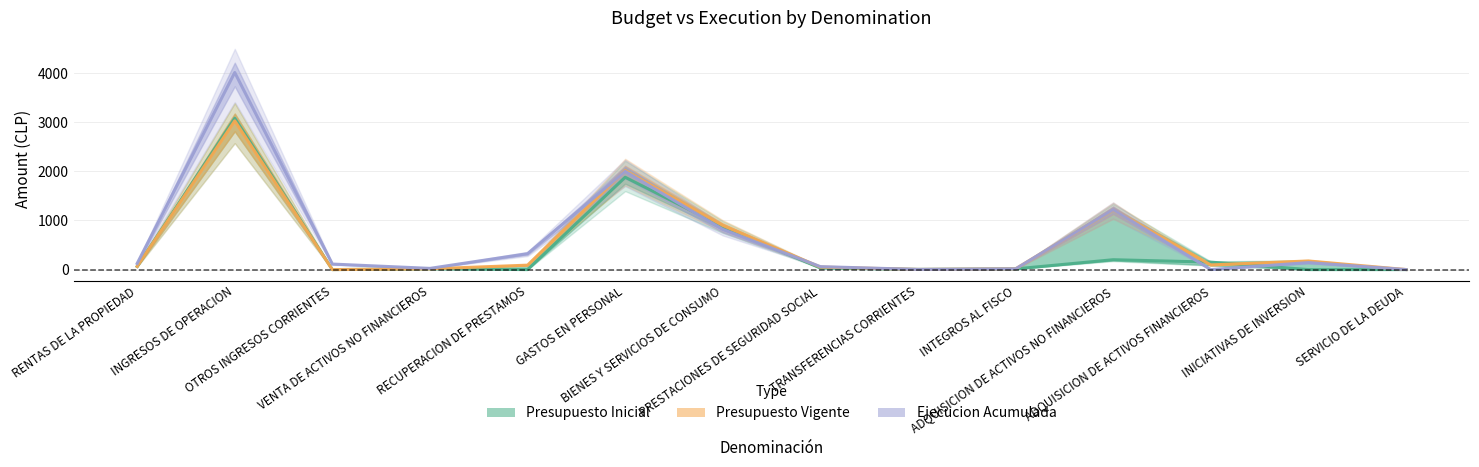

At which label does Presupuesto Inicial first exceed 33?

RENTAS DE LA PROPIEDAD